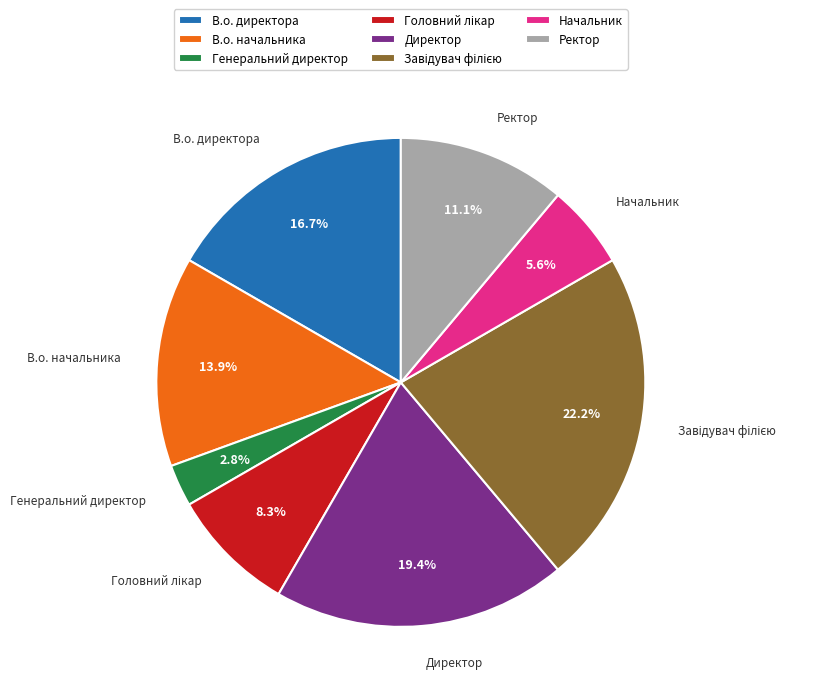

To the nearest percent, what is the difference between the largest and smallest slice percentages?

19%